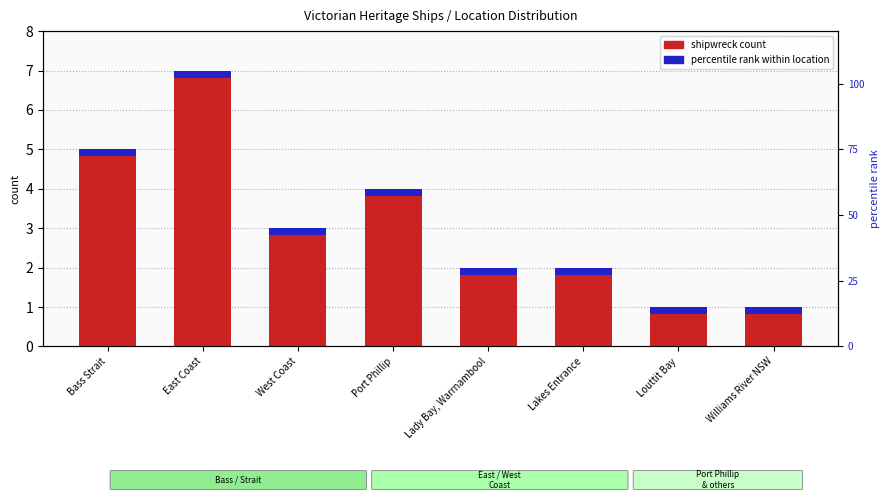

Rank the series at Lakes Entrance from highest to lowest value.

shipwreck count, percentile rank within location